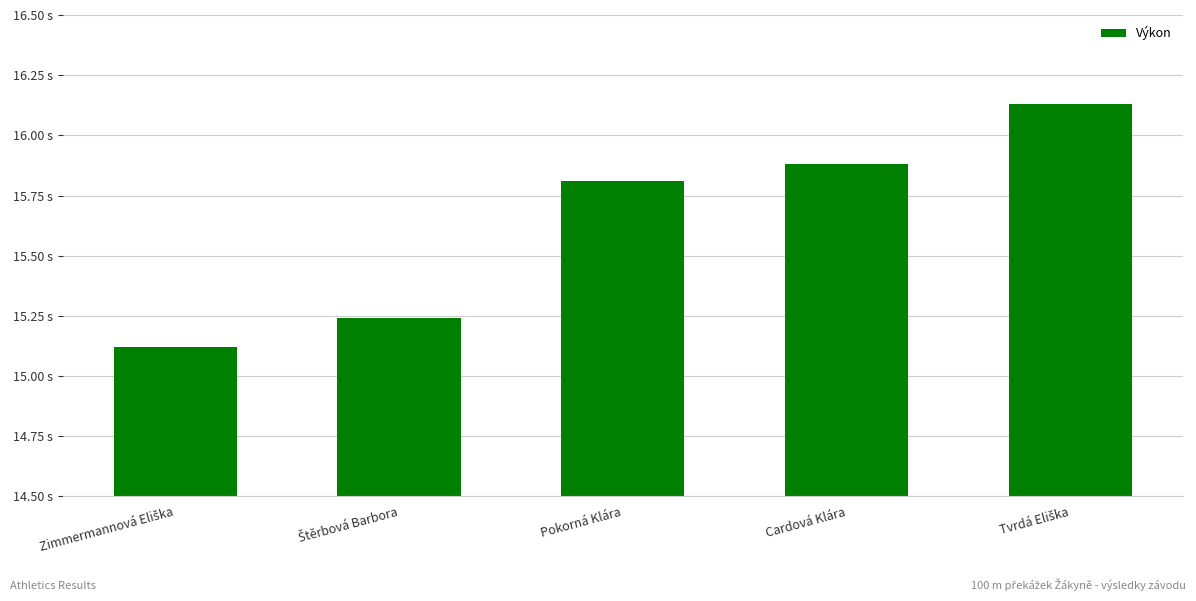

Are the bars horizontal?

No